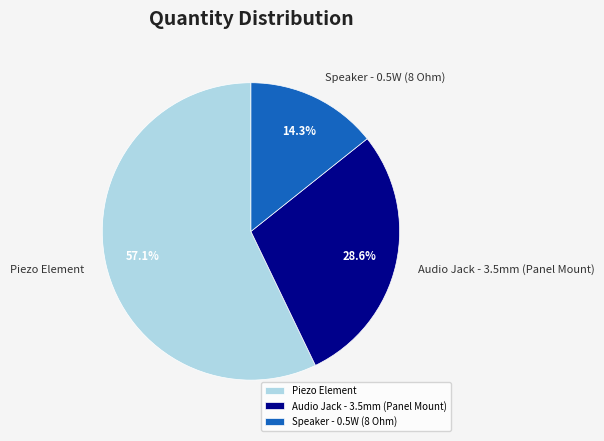

To the nearest percent, what is the difference between the largest and smallest slice percentages?

43%